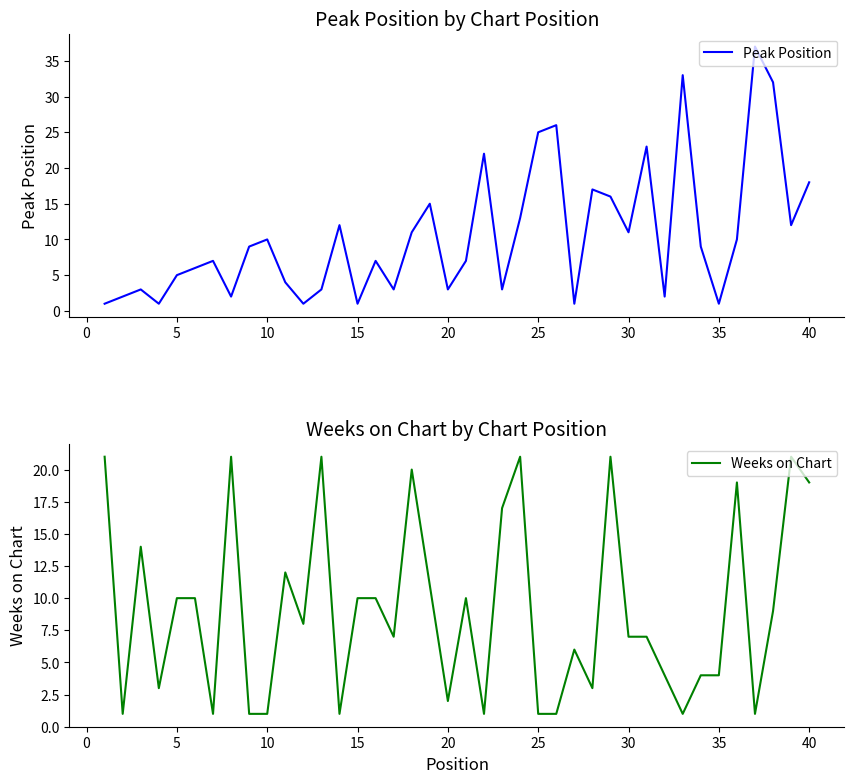

What is the maximum value for Peak Position?

37